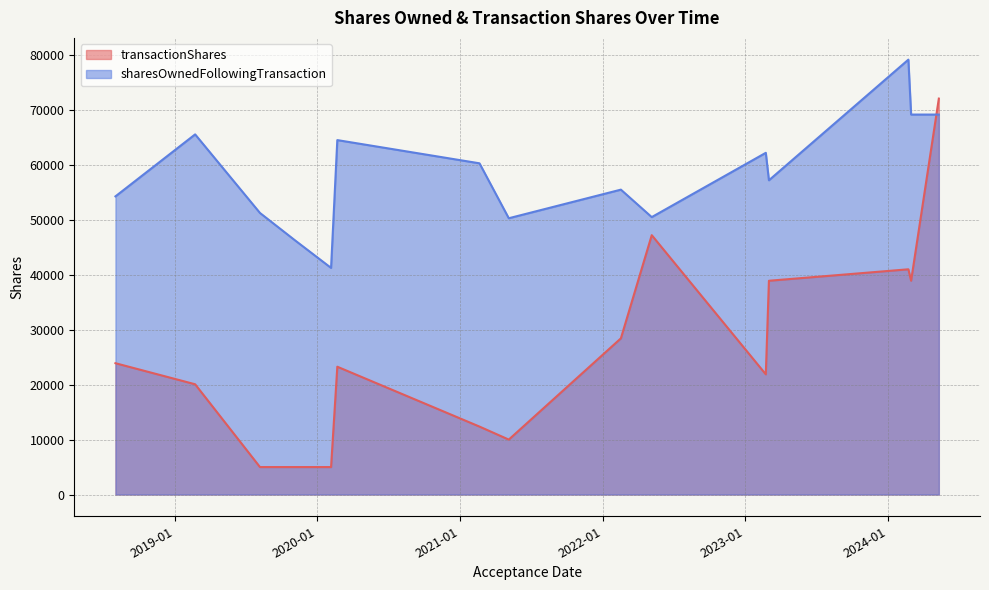

Is it true that transactionShares equals 38915 at 2024-02-29?

True